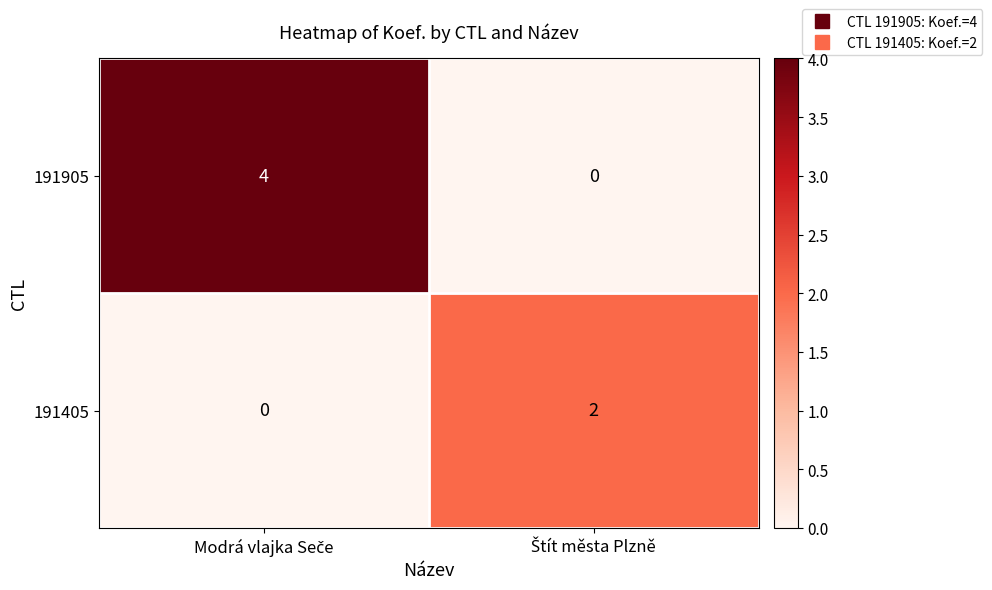

Which series has the widest spread of values?

191905